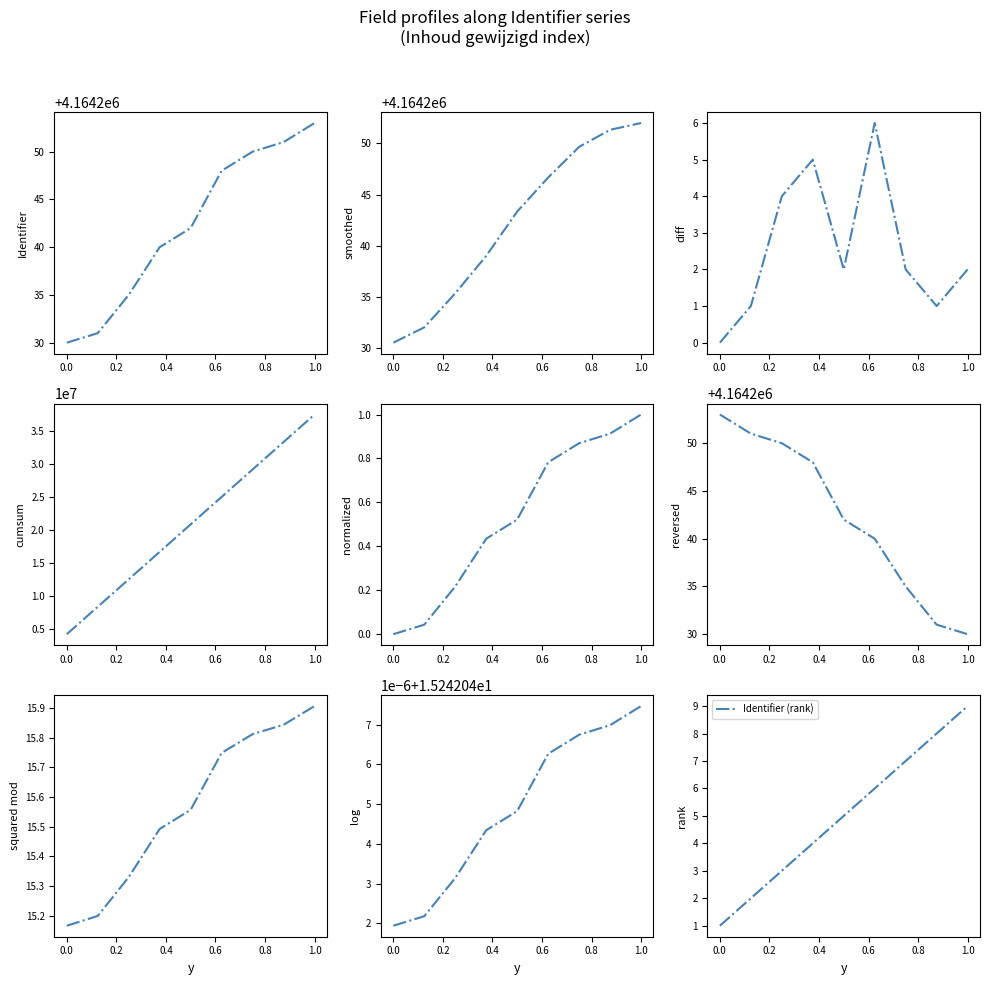

The value of Identifier (rank) at 0.0 is 2. True or false?

False